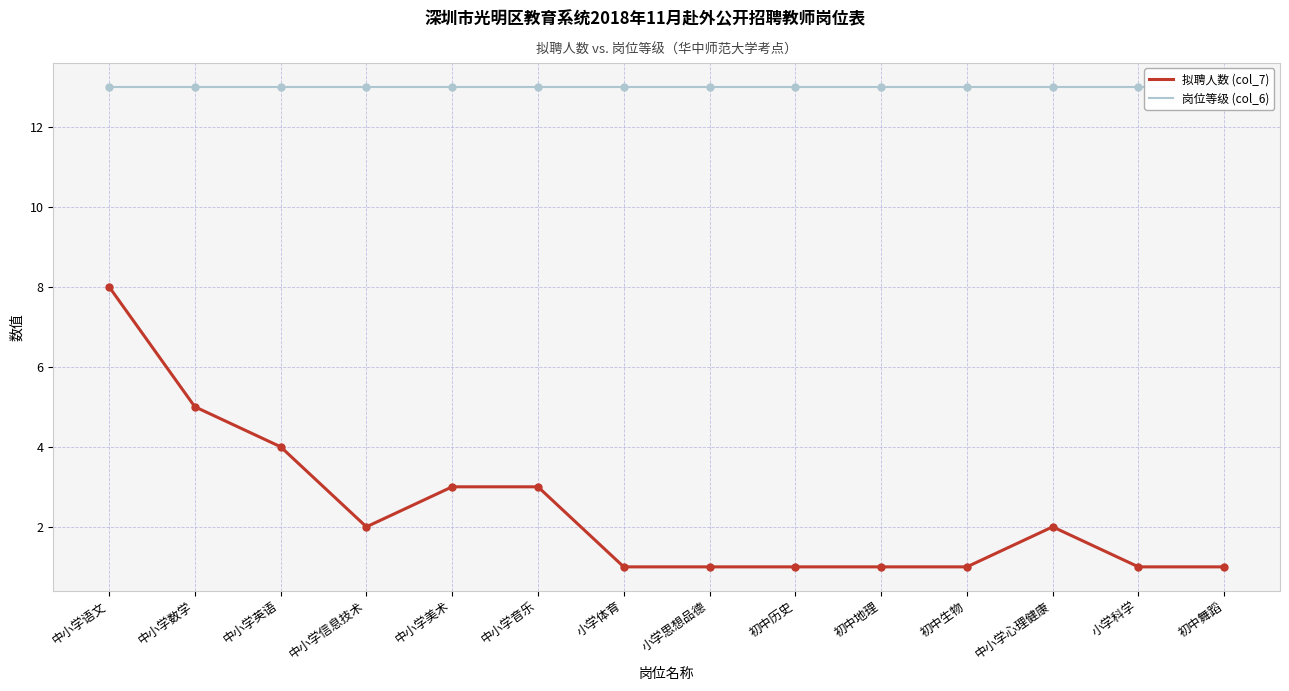

True or false: 拟聘人数 (col_7) and 岗位等级 (col_6) intersect in this chart.

False